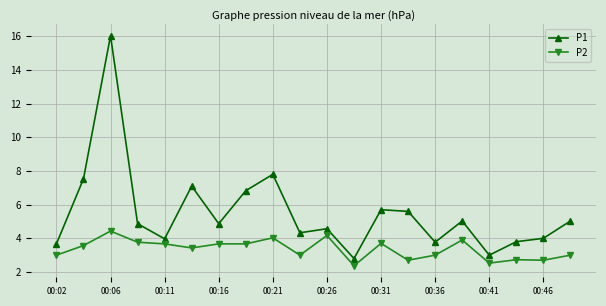

How many interior local valleys does the P1 series have?

6